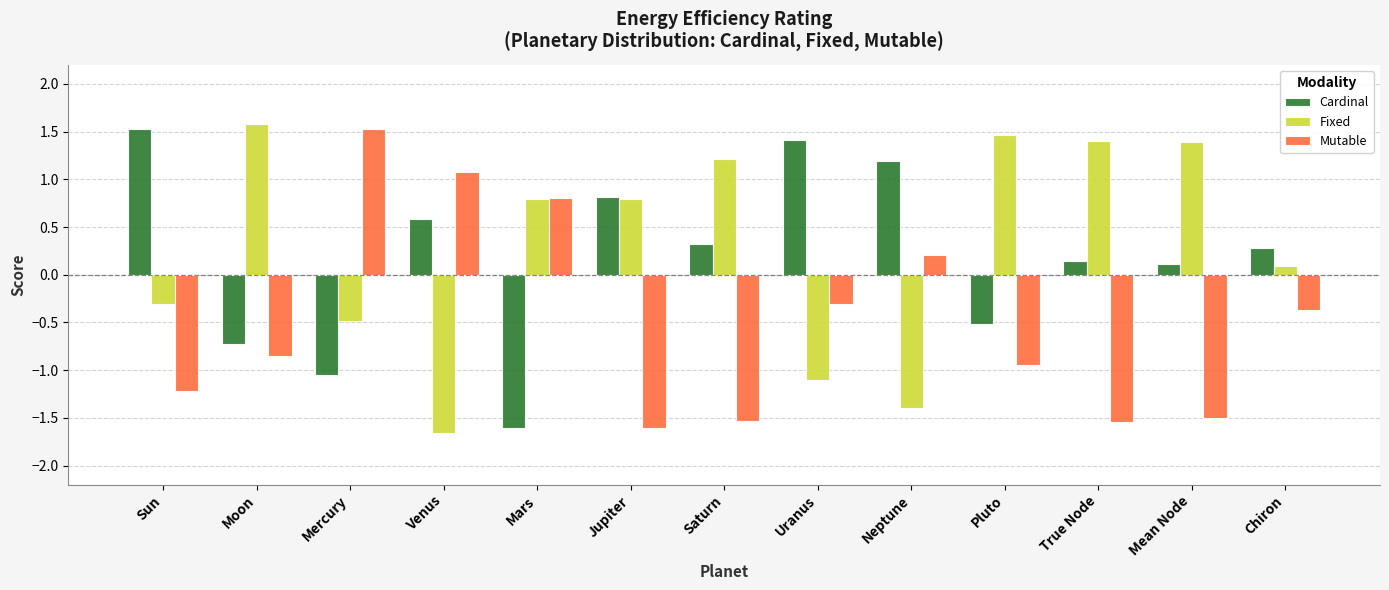

Is it true that Mutable equals -2.7 at True Node?

False